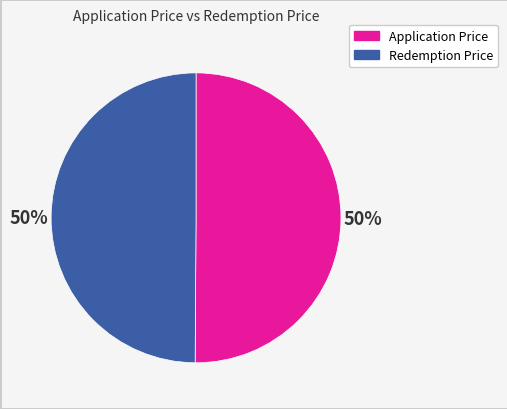

True or false: Application Price accounts for 61% of the total.

False